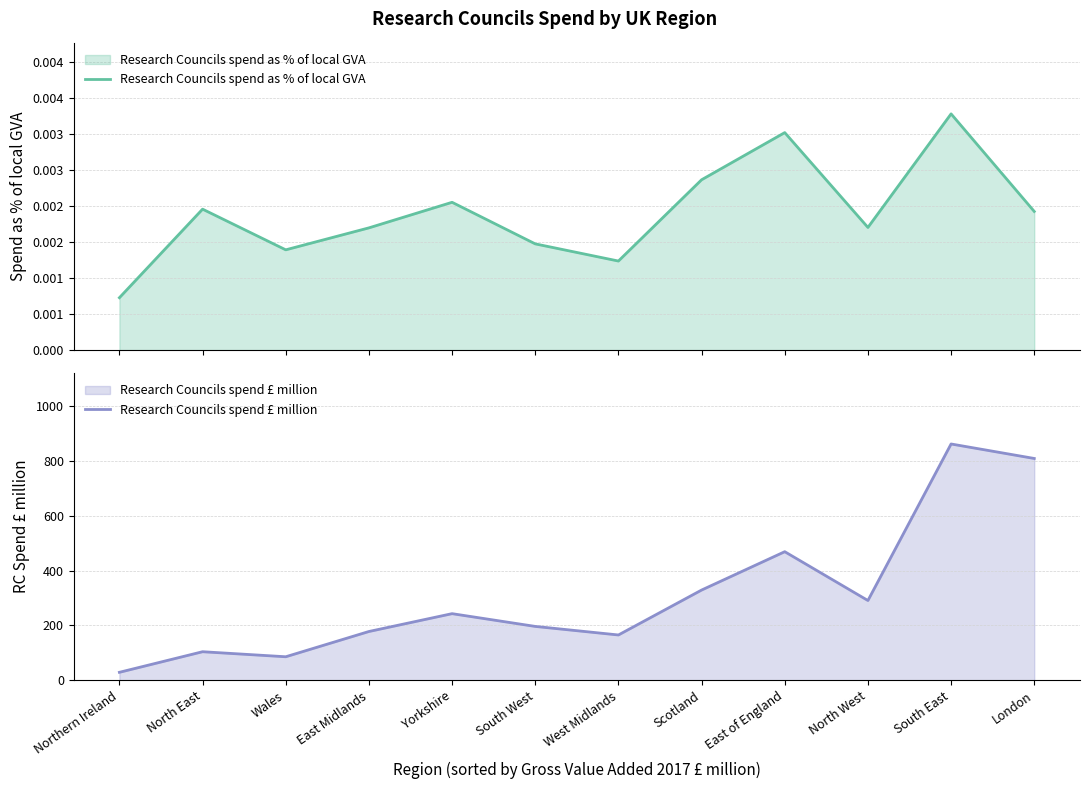

What is the minimum value for Research Councils spend £ million?

28.9